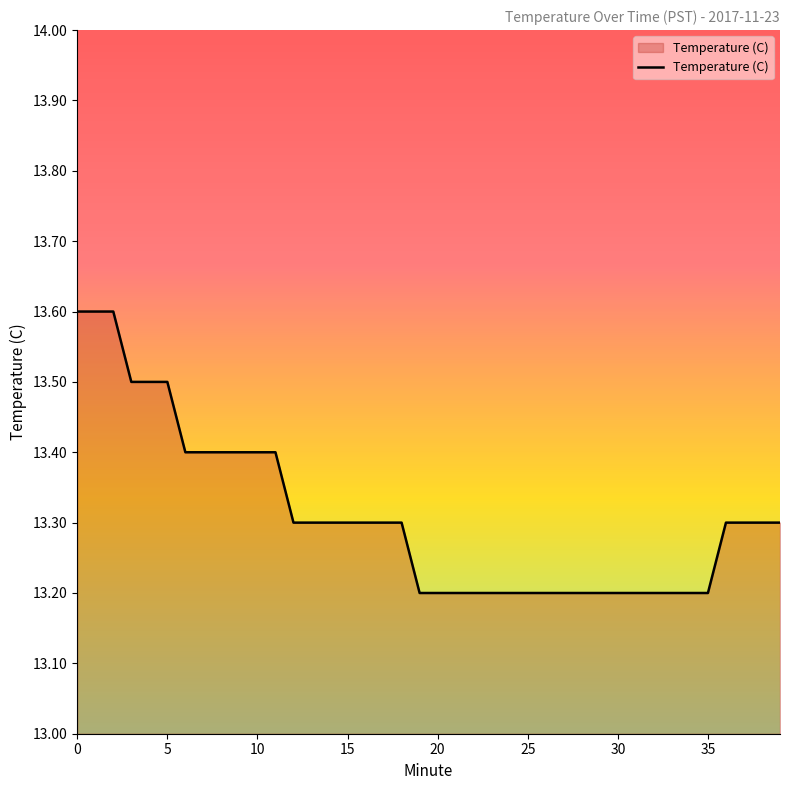

What is the difference between the maximum and minimum values?

0.4